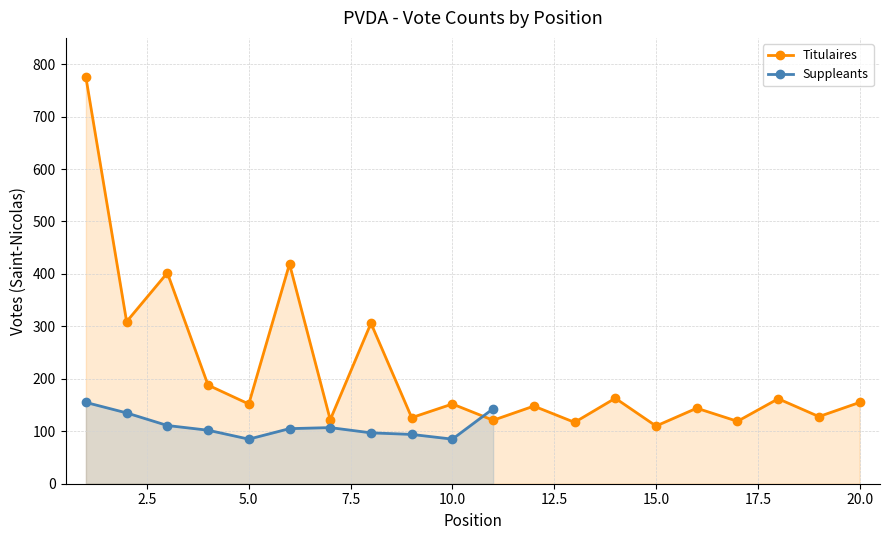

Reading right to left, what are all the values shown in this chart?

155	128	162	119	144	110	163	117	148	121	152	126	306	122	419	152	188	402	309	775